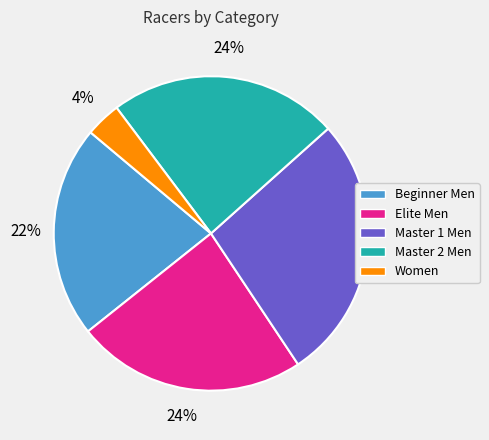

The Master 2 Men slice represents 24% of the pie. True or false?

True